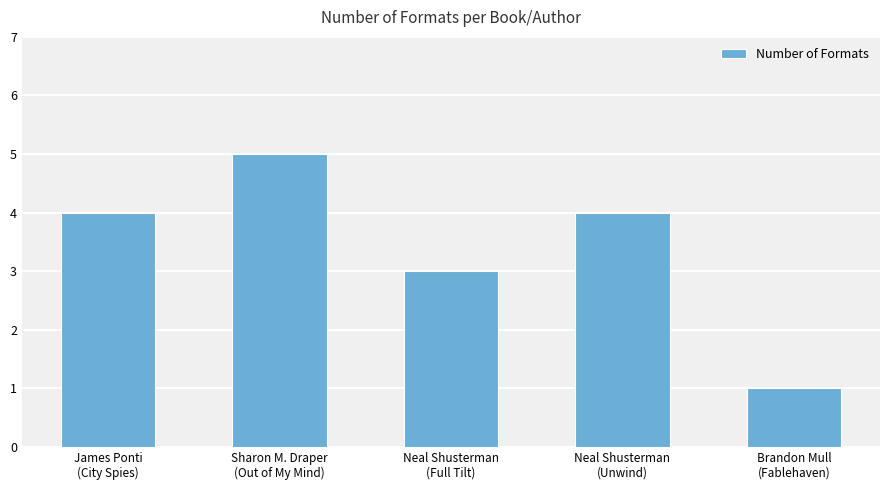

What is the label of the 3rd bar from the right?

Neal Shusterman
(Full Tilt)